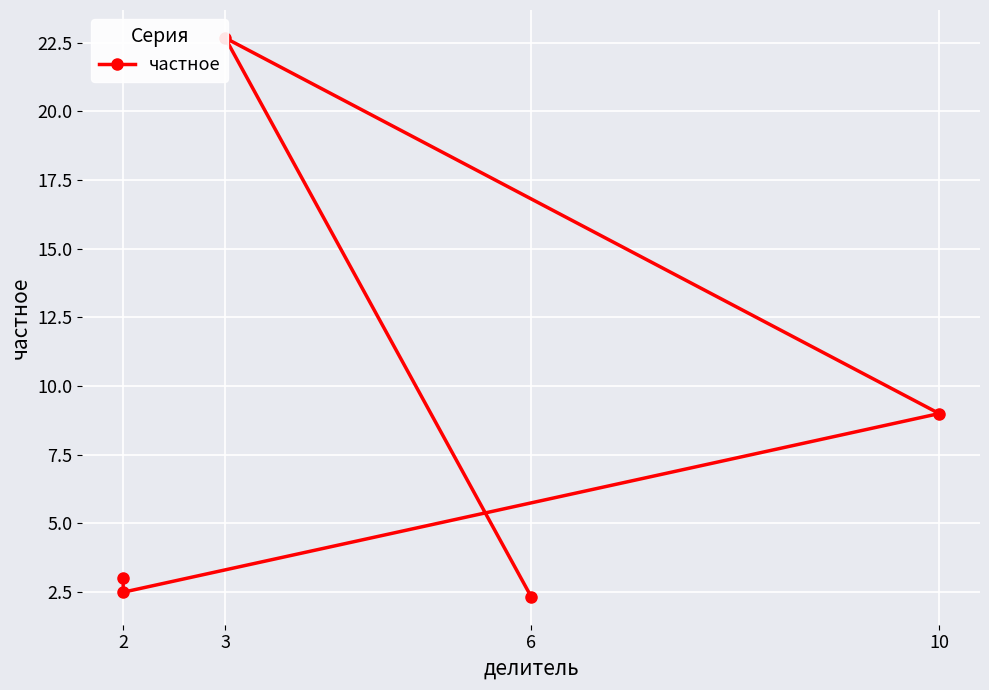

The chart shows a value of 37.5 at 3. True or false?

False